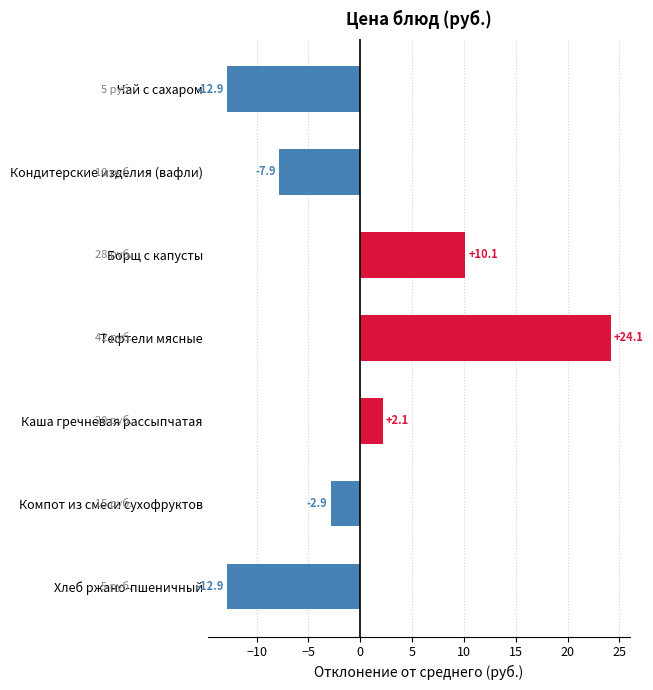

What is the difference between the second highest and minimum values?

23.0